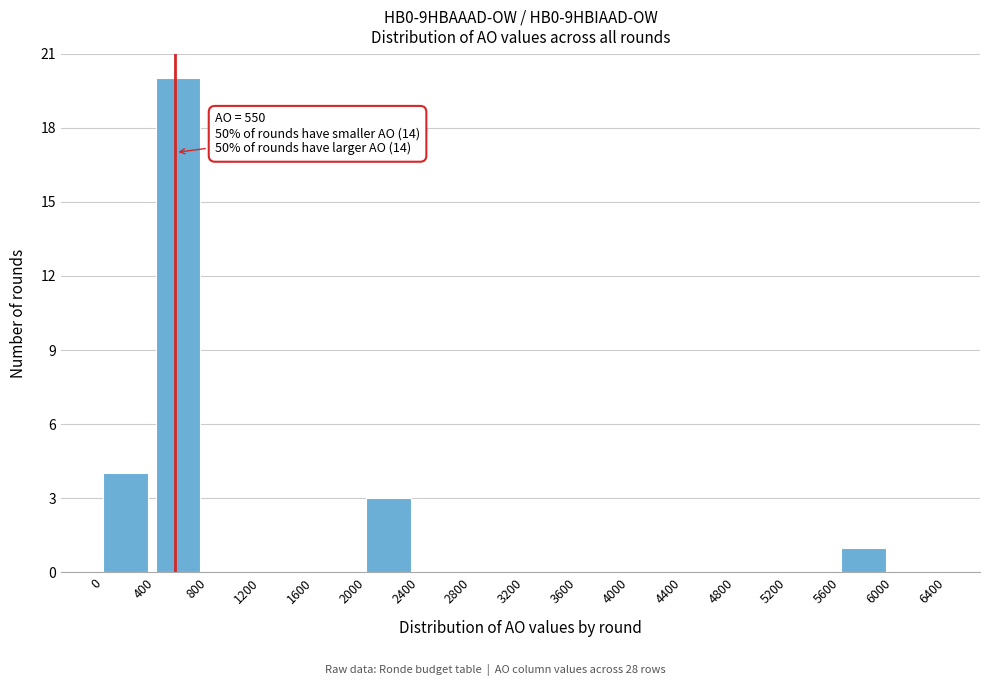

Over which range of the x-axis is the bar tallest?

400 to 800